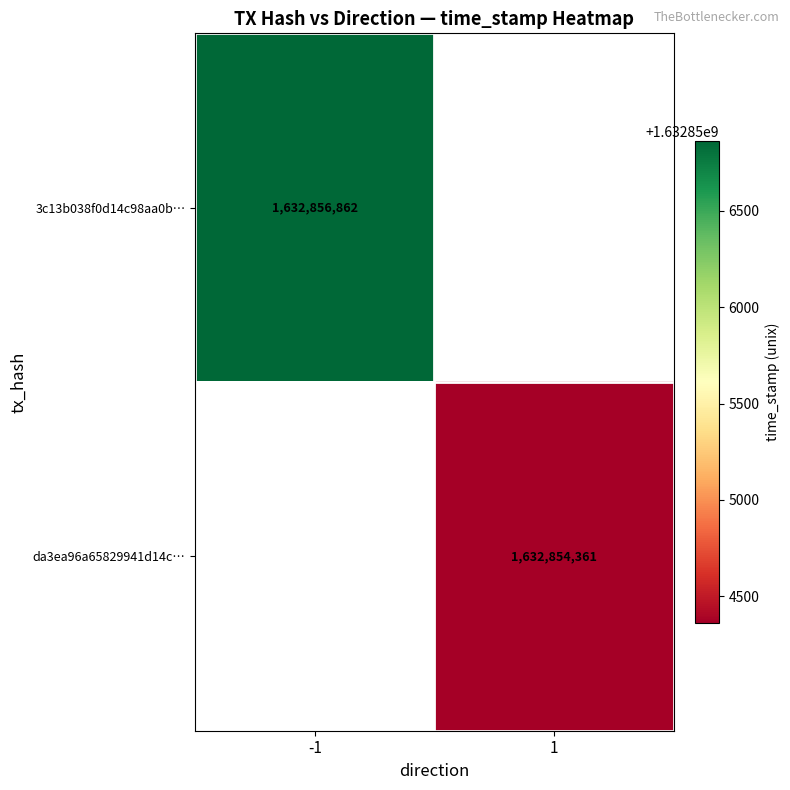

Is it true that 3c13b038f0d14c98aa0b… equals 2326900129.3 at -1?

False